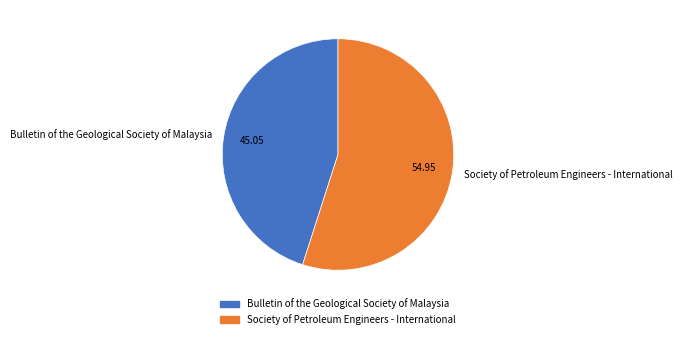

Combined, do Bulletin of the Geological Society of Malaysia and Society of Petroleum Engineers - International account for over 50%?

Yes